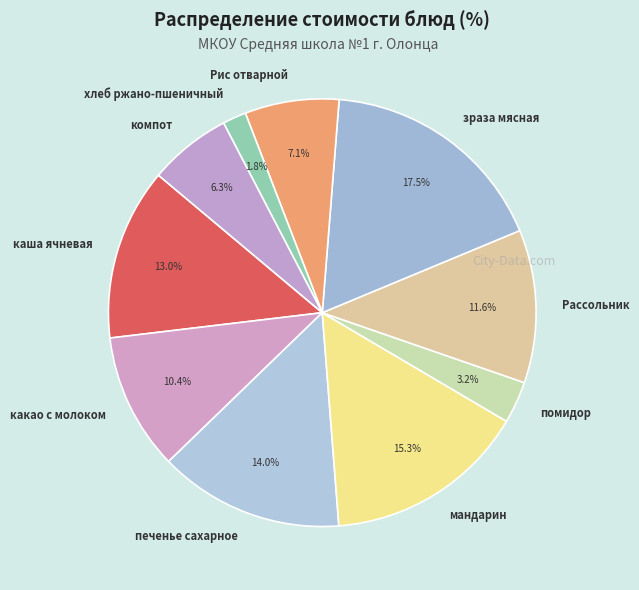

What is the ratio of the value at Рис отварной to the value at печенье сахарное?

0.5